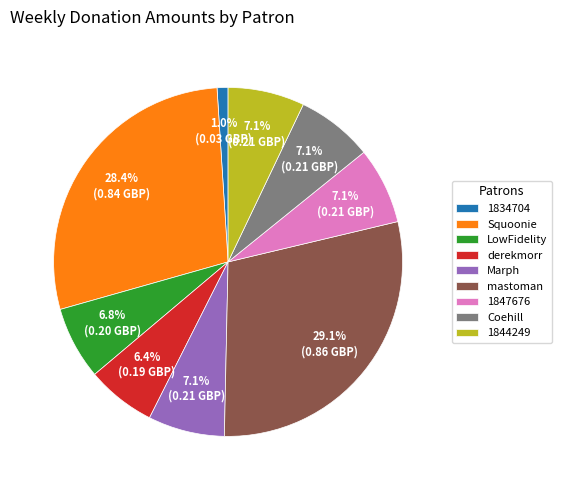

Is there a majority slice in this chart?

No